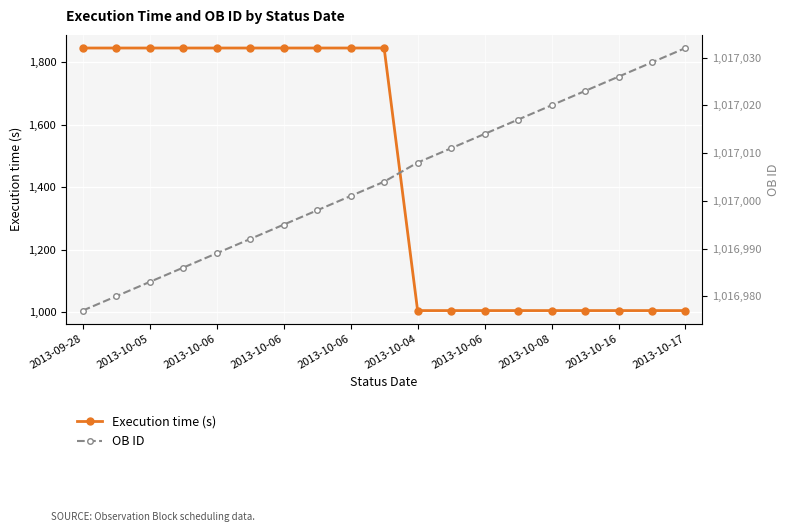

What is the label of the 16th point from the left?

15